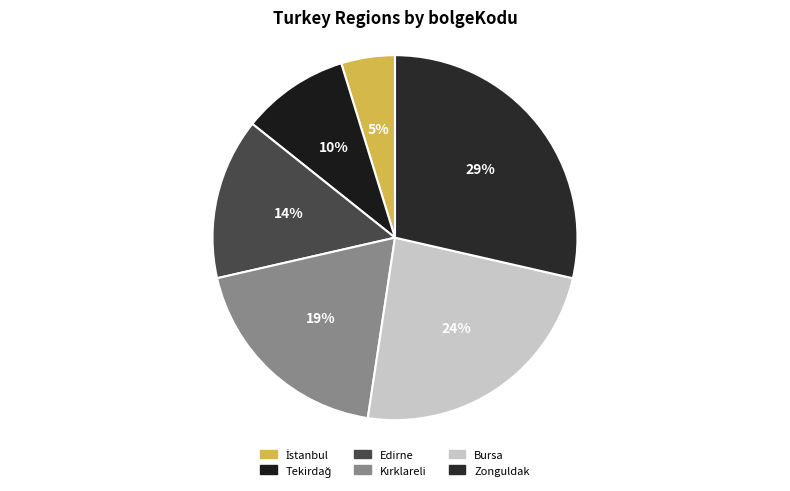

Rank the categories by value from highest to lowest.

Zonguldak, Bursa, Kırklareli, Edirne, Tekirdağ, İstanbul